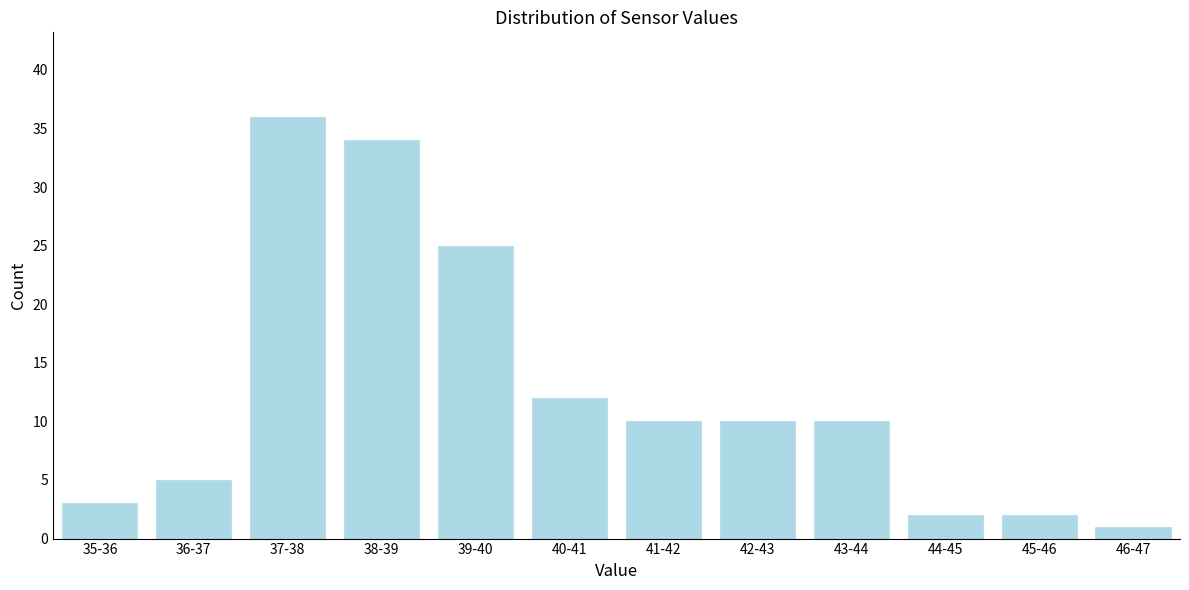

Reading left to right, extract all data points from this chart.

3	5	36	34	25	12	10	10	10	2	2	1